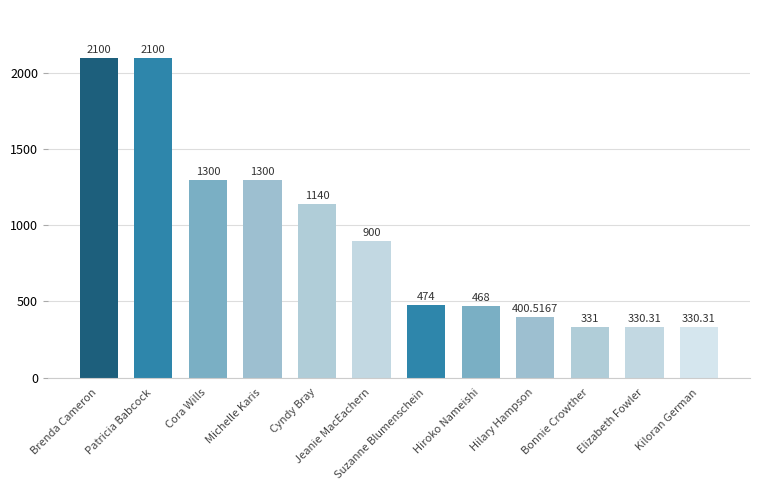

What is the change in value from Suzanne Blumenschein to Hiroko Nameishi?

-6.0